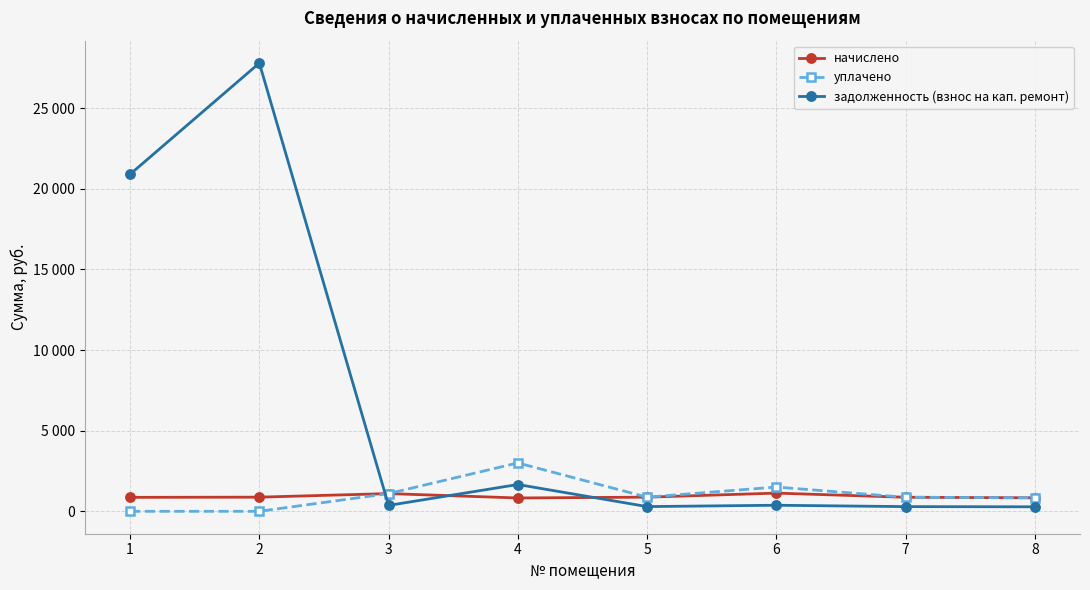

Is this an area chart (filled region under the line)?

No